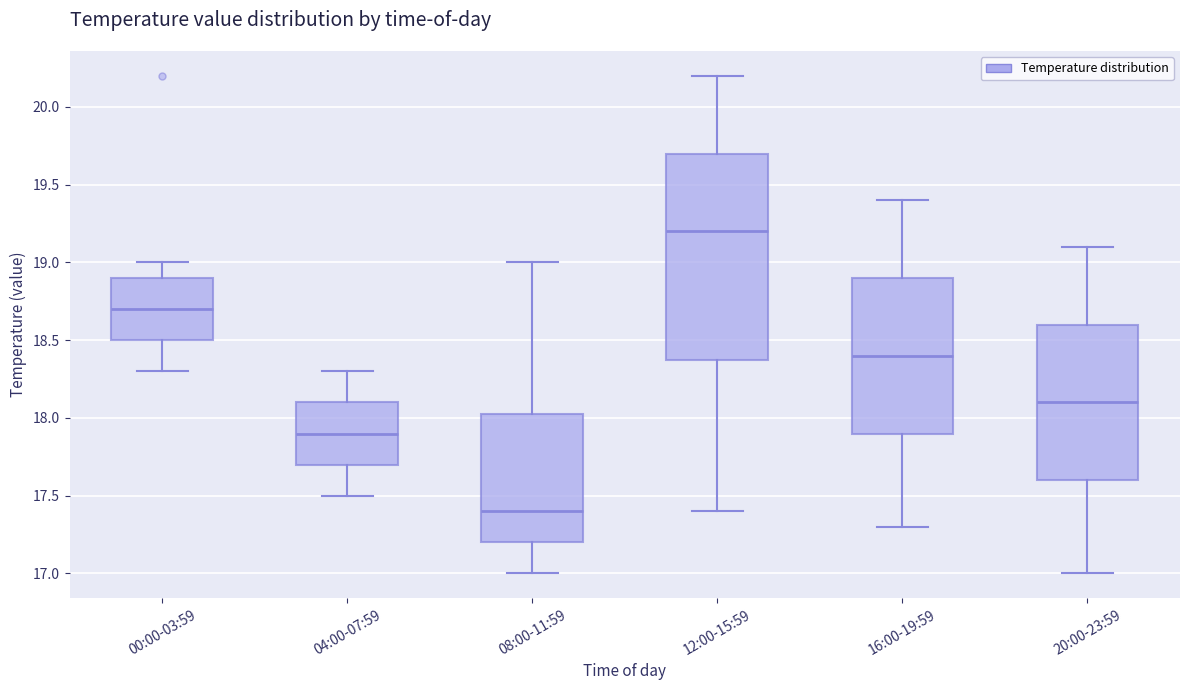

Reading left to right, transcribe this box plot: for each box, give where its median line is, the range the box spans, and where its two whiskers end, as read against the y-axis. The values are not printed on the chart, so give them approximately, as read against the axis.

00:00-03:59: median 18.70, box 18.50 to 18.90, whiskers 18.30 to 19.00
04:00-07:59: median 17.90, box 17.70 to 18.10, whiskers 17.50 to 18.30
08:00-11:59: median 17.40, box 17.20 to 18.05, whiskers 17.00 to 19.00
12:00-15:59: median 19.20, box 18.40 to 19.70, whiskers 17.40 to 20.20
16:00-19:59: median 18.40, box 17.90 to 18.90, whiskers 17.30 to 19.40
20:00-23:59: median 18.10, box 17.60 to 18.60, whiskers 17.00 to 19.10